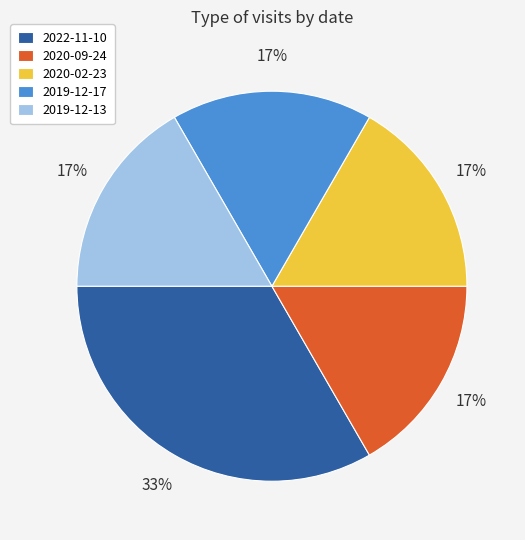

What percentage is the 2022-11-10 slice, to the nearest percent?

33%